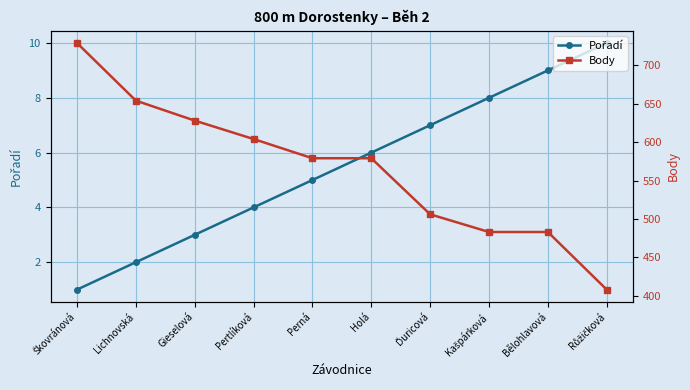

Is the value of Pořadí at Gieselová greater than the value of Body at Perná?

No